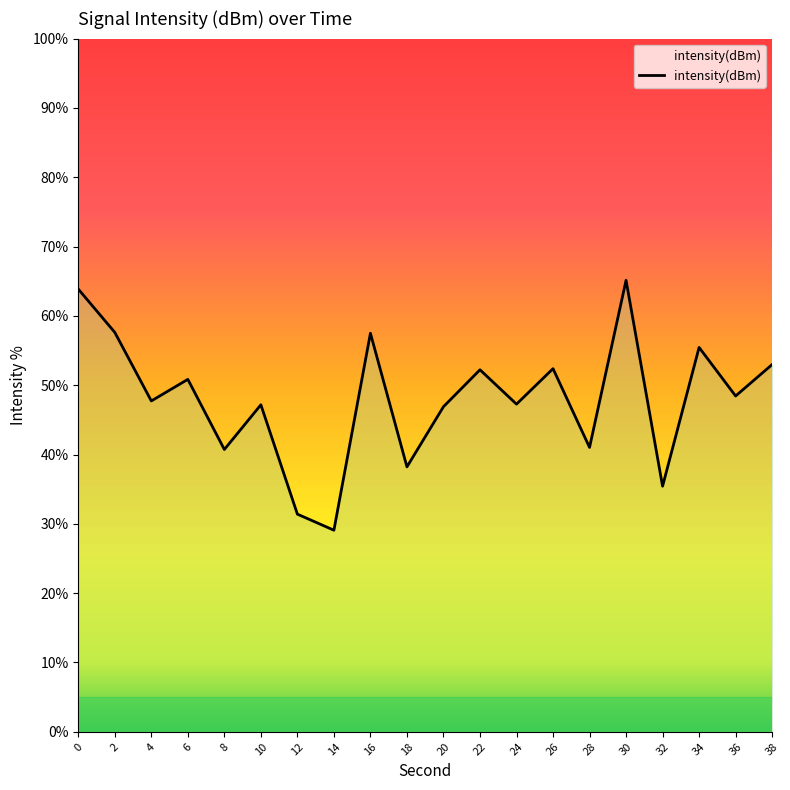

The value at 36 is 48.4. True or false?

True